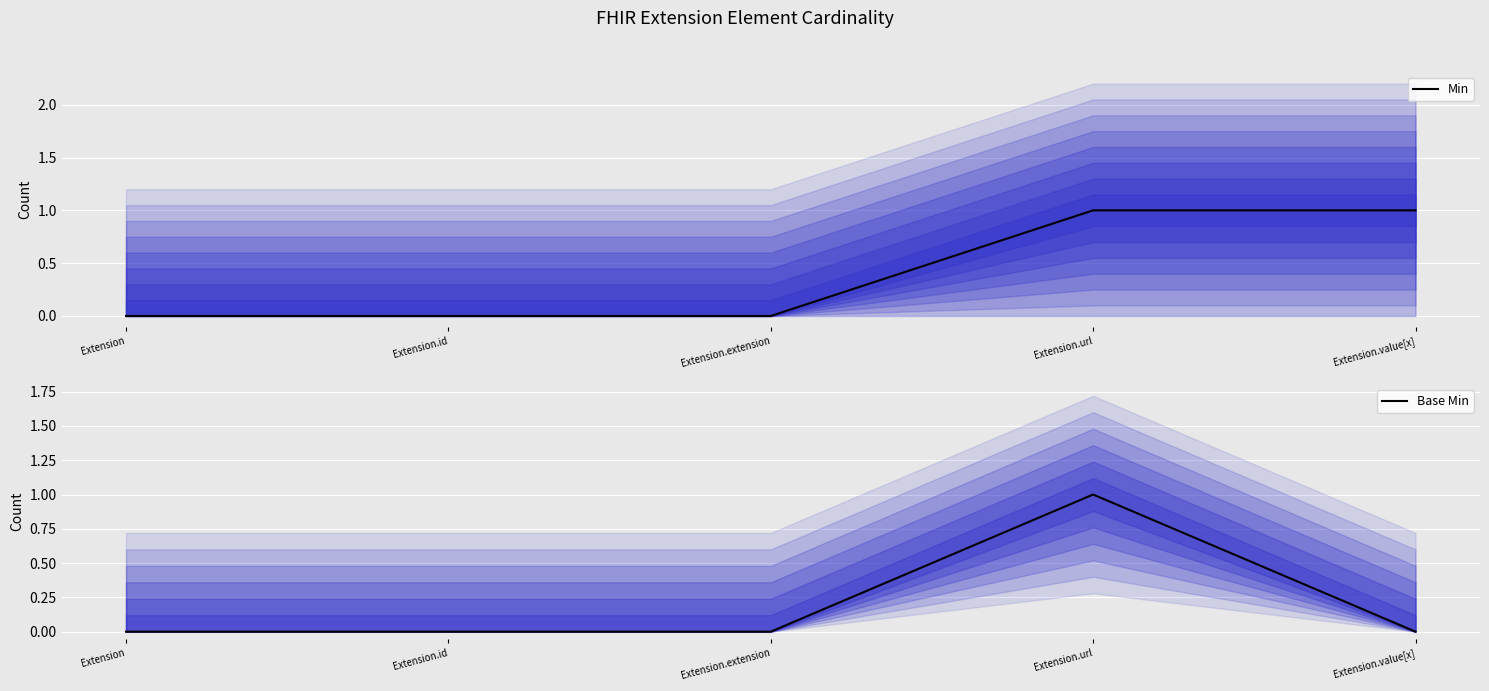

True or false: Min has a value of 1 at Extension.

False